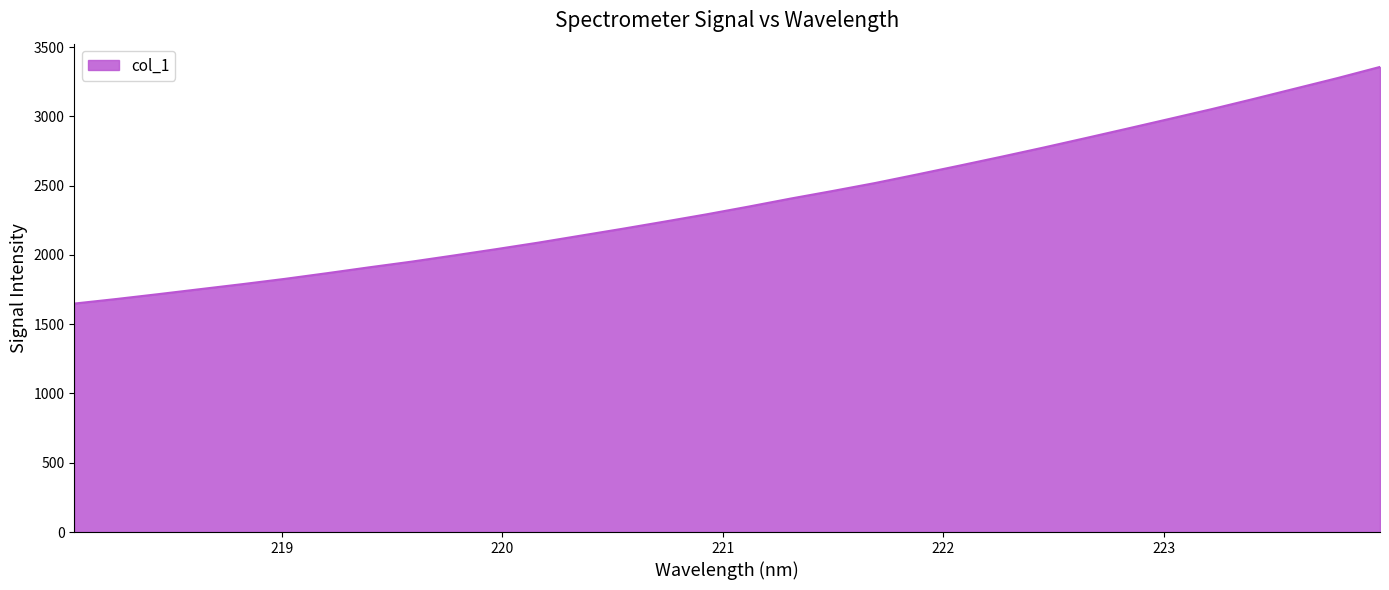

What is the smallest value displayed?

1648.9